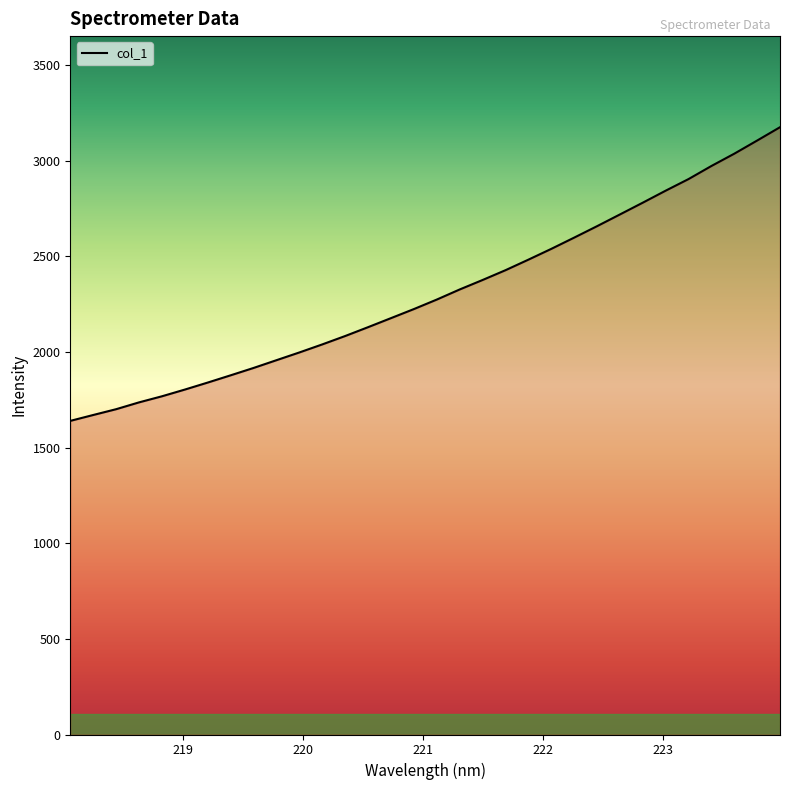

What is the maximum value shown in the chart?

3175.7